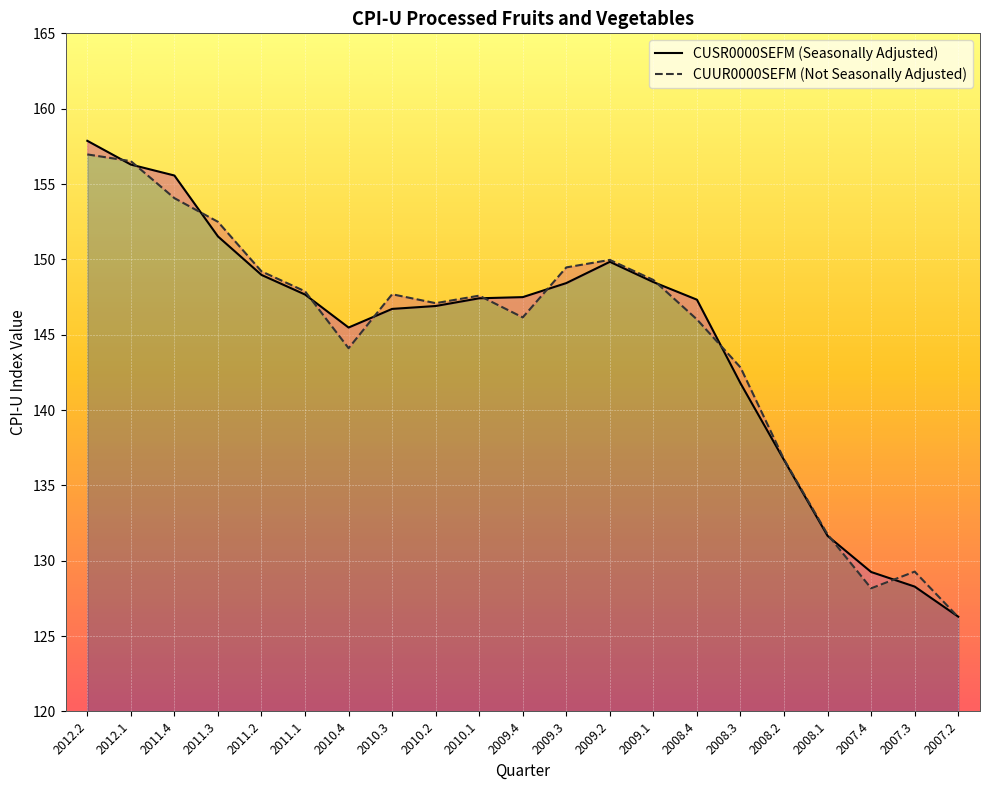

List the series in order of their overall mean, lowest first.

CUUR0000SEFM (Not Seasonally Adjusted), CUSR0000SEFM (Seasonally Adjusted)